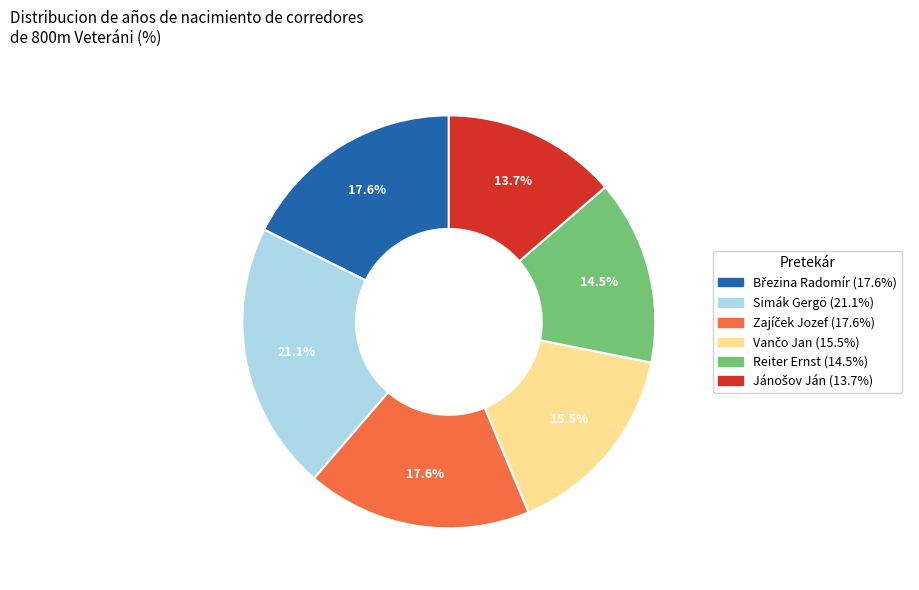

What is the ratio of the value at Simák Gergö (21.1%) to the value at Reiter Ernst (14.5%)?

1.5